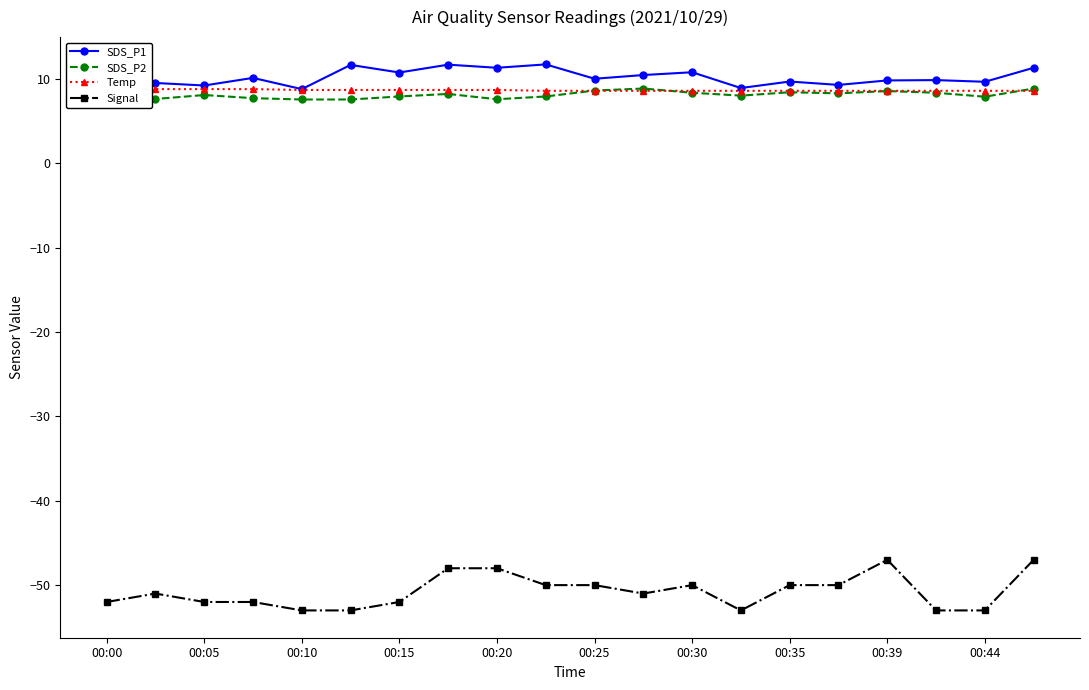

What is the minimum value shown in the chart?

-53.0